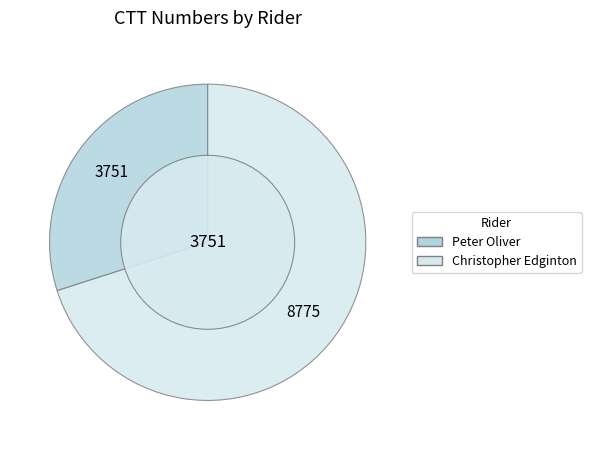

Does Christopher Edginton account for over 50% of the chart?

Yes